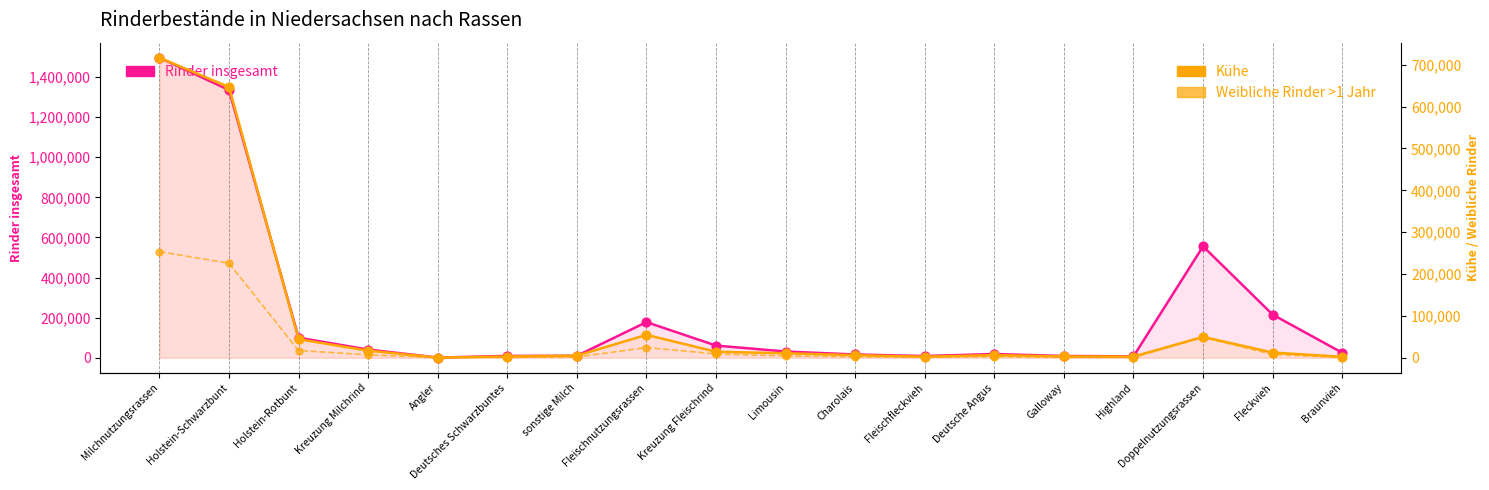

What is the total value across all series at Holstein-Rotbunt?

161793